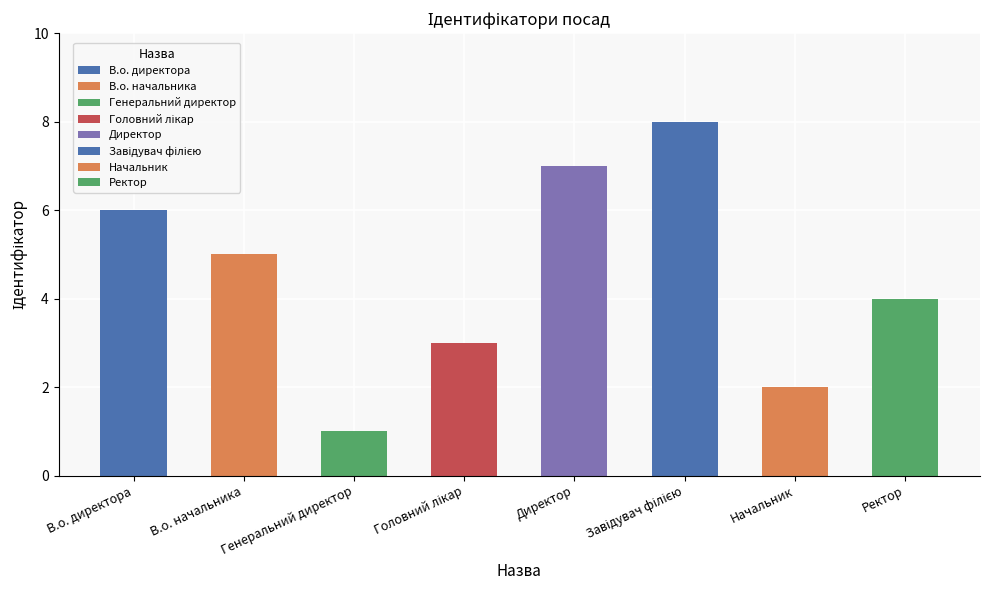

What is the difference between the maximum and minimum values?

7